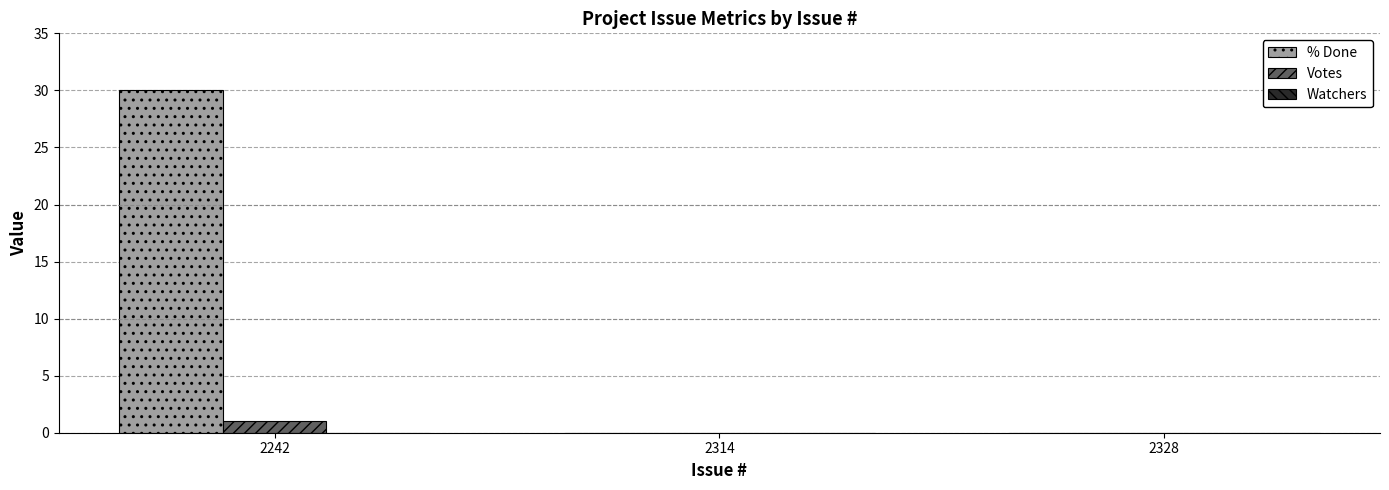

Which series has the largest total across all categories?

% Done